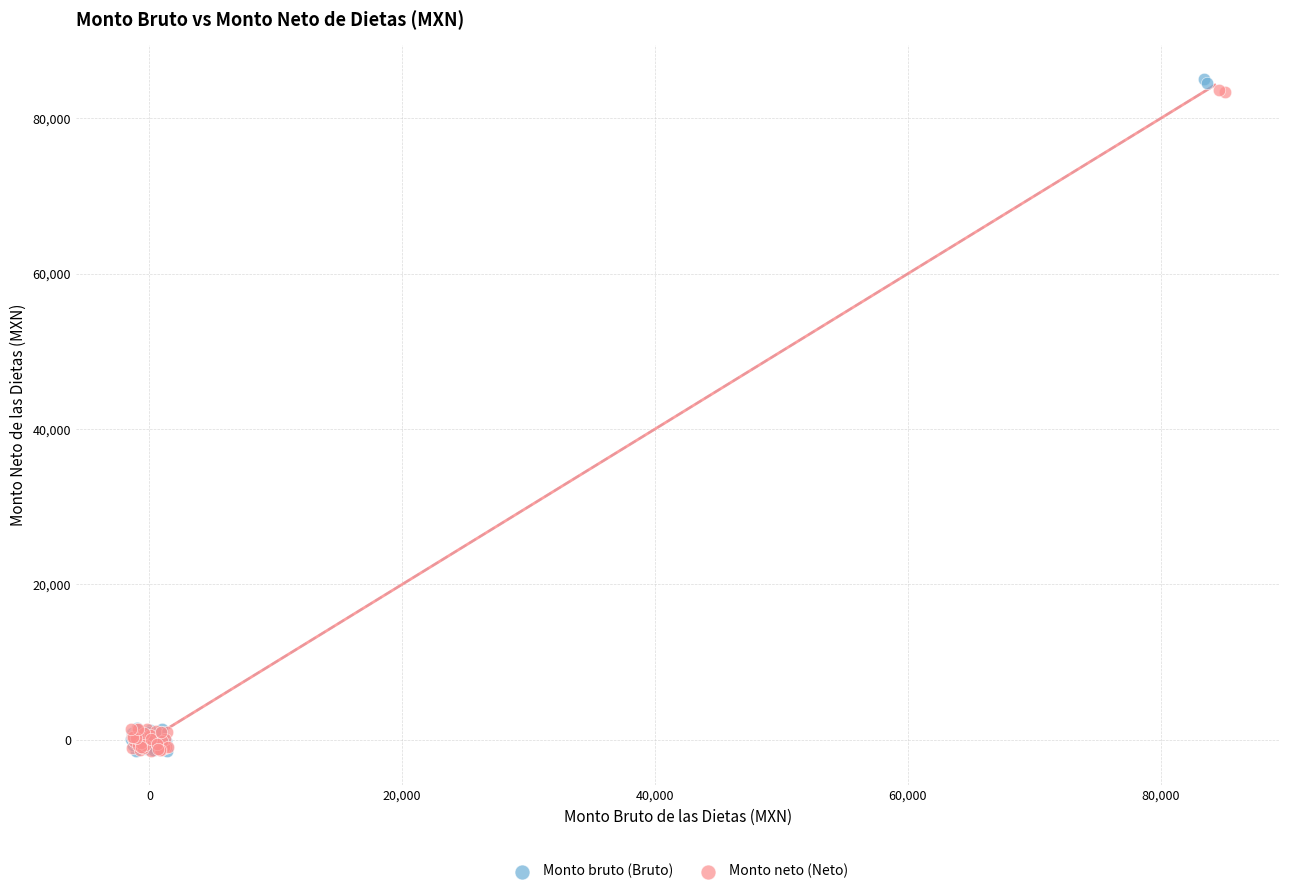

Which series has the widest spread of Y values?

Monto bruto (Bruto)